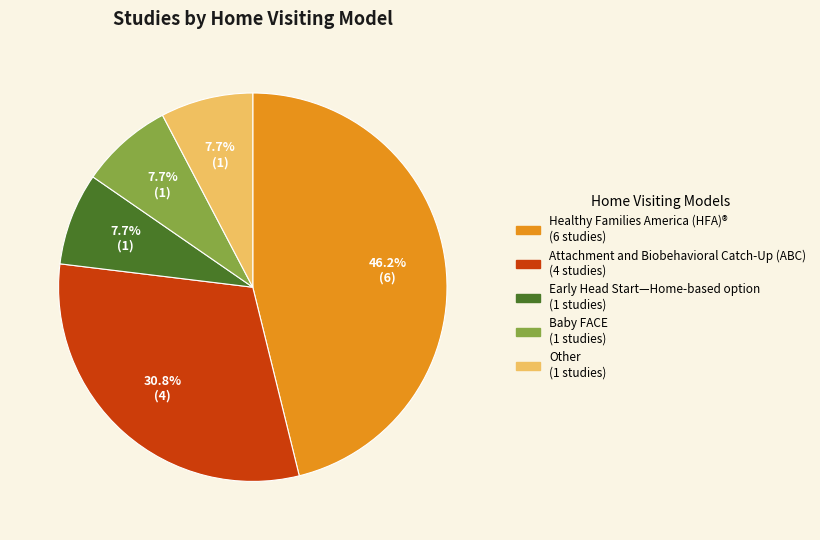

Is there any slice that represents more than half of the pie?

No